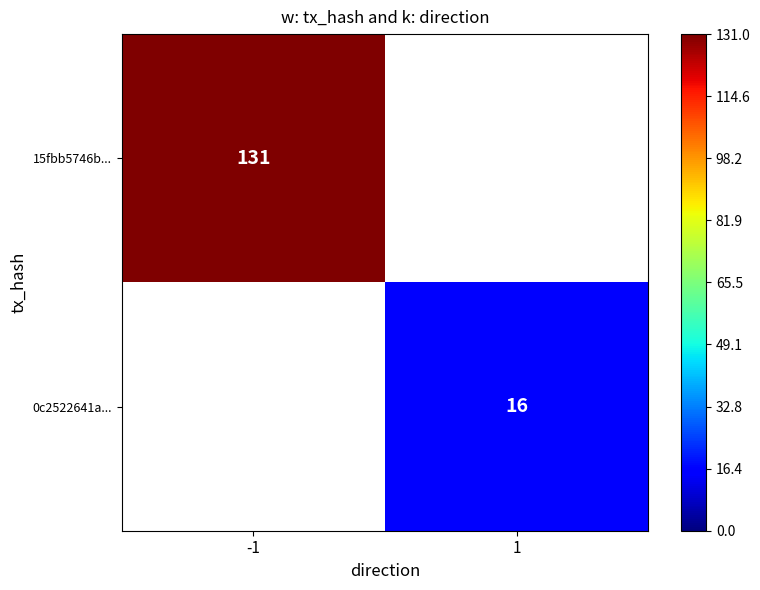

Is it true that 0c2522641a... equals 26 at 1?

False